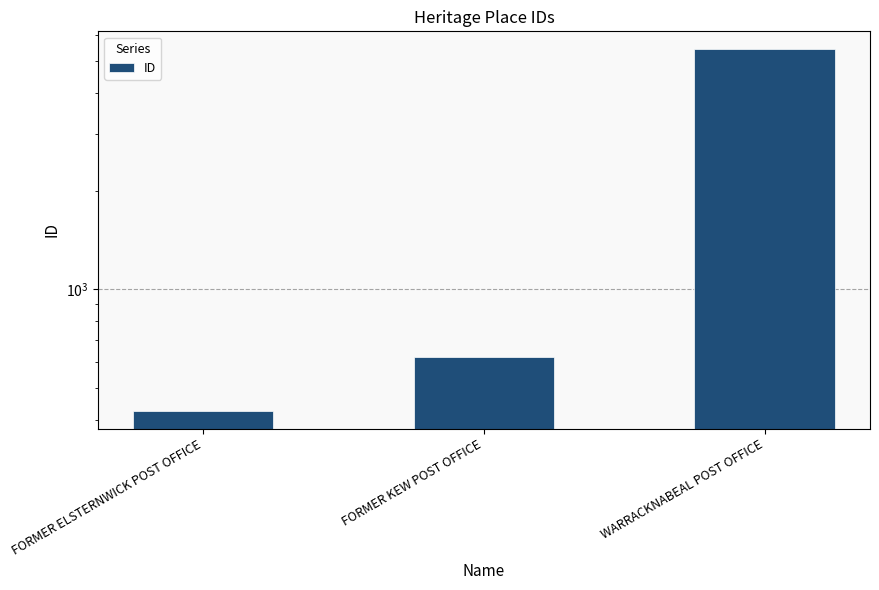

How many values are below 620?

1